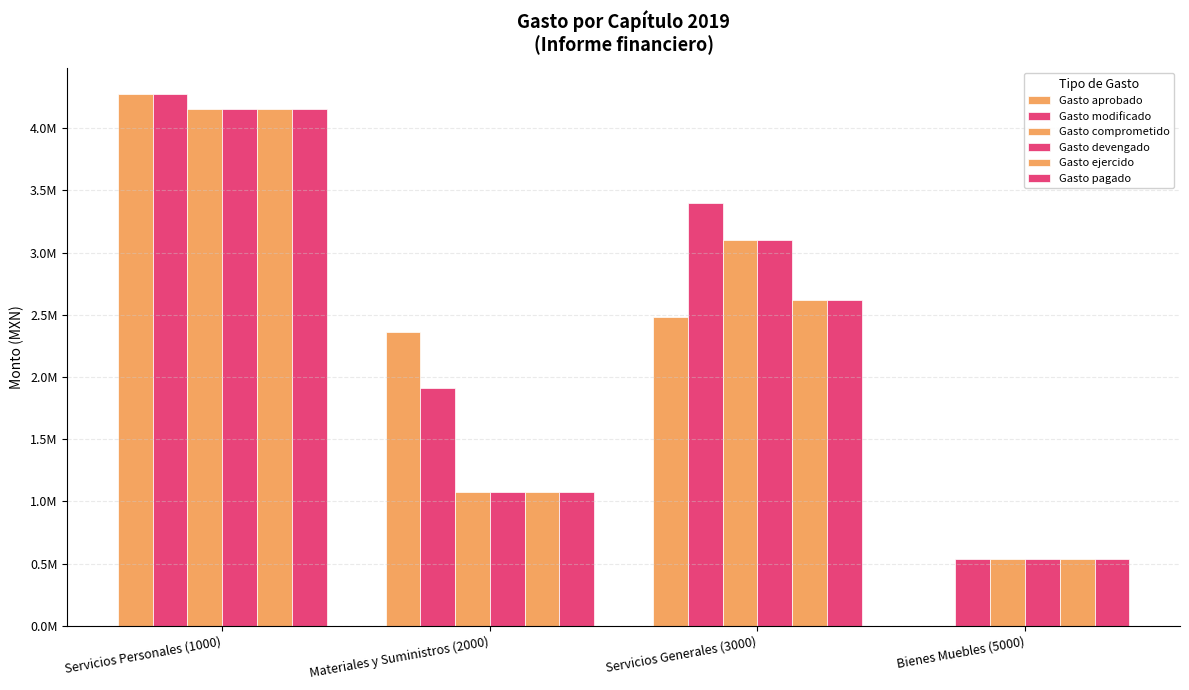

What is the lowest value of the Gasto modificado series?

537587.8